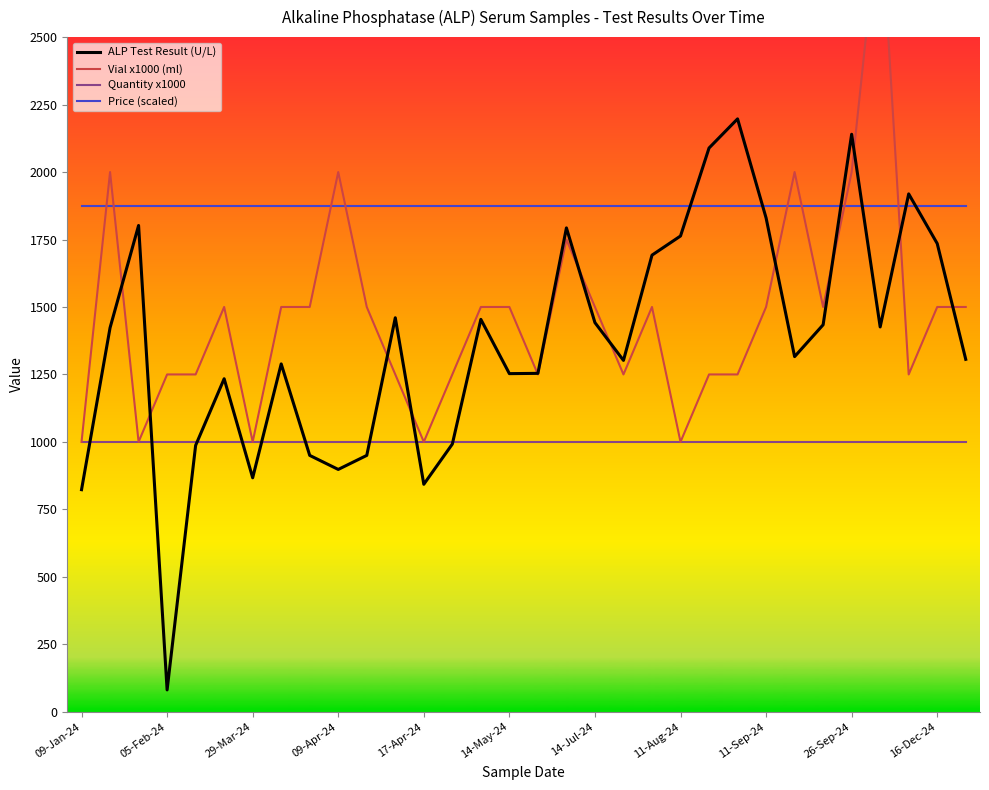

What position from the left is 31?

32